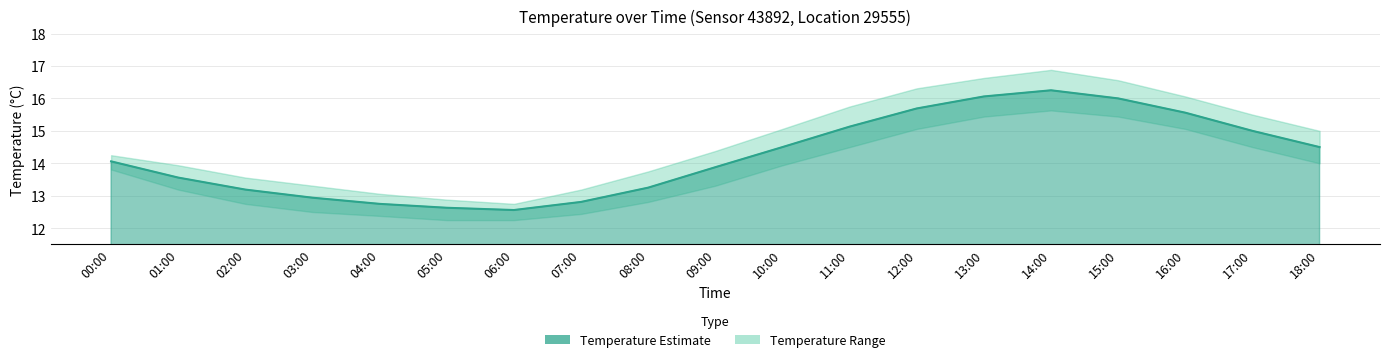

Rank the series at 15:00 from highest to lowest value.

temperature_upper, temperature_mean, temperature_lower